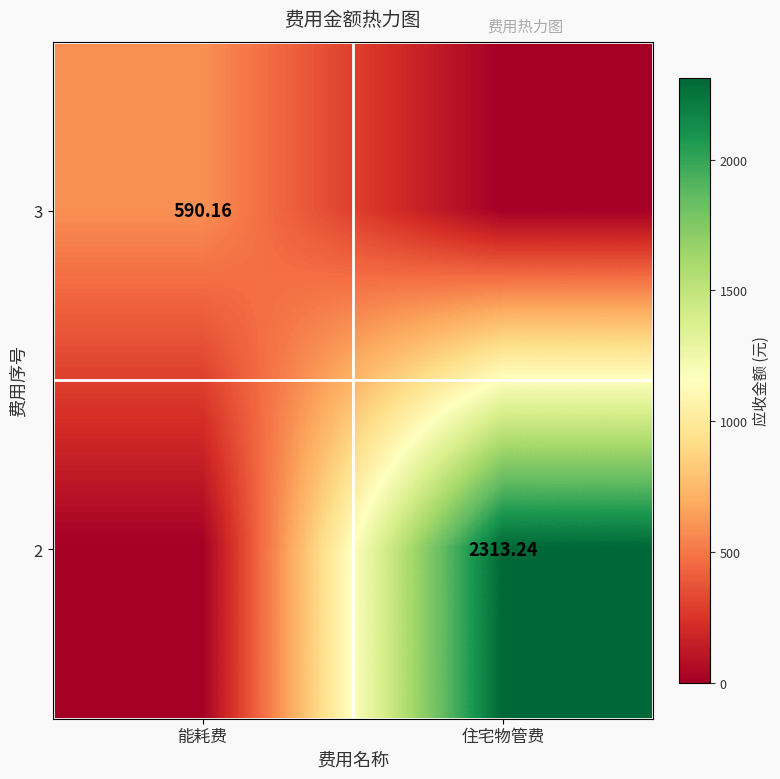

Is the value of 3 at 能耗费 greater than the value of 2 at 住宅物管费?

No